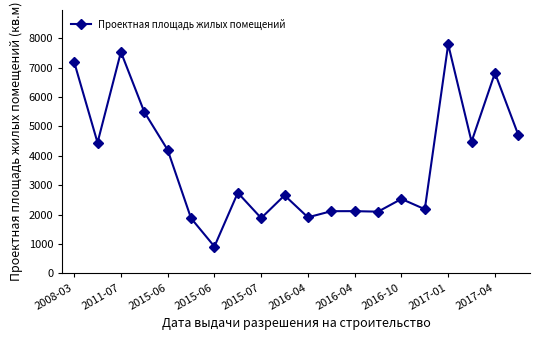

How many points are higher than both their immediate neighbors (excluding endpoints)?

7